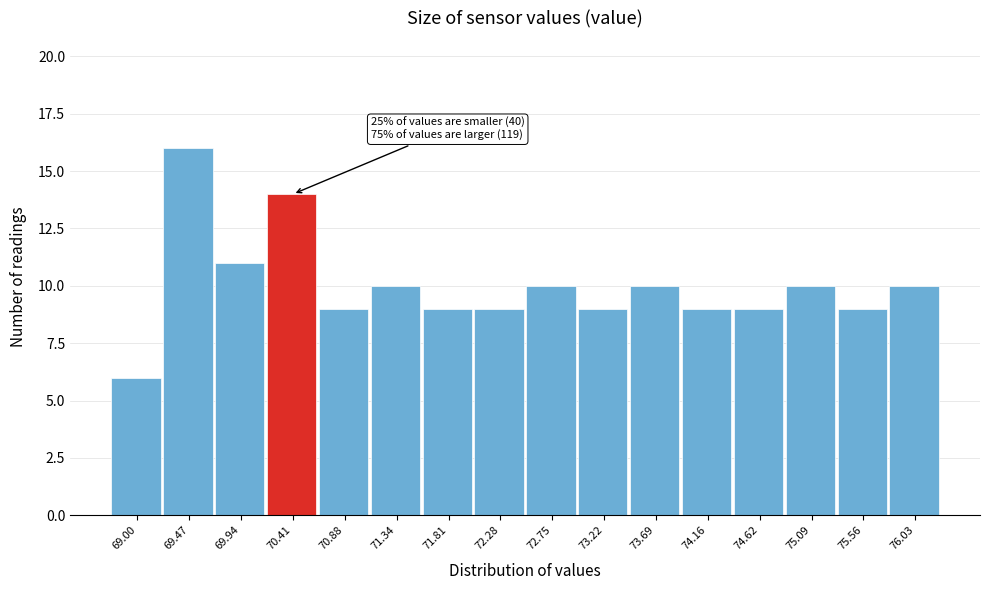

Reading left to right, what are all the values shown in this chart?

6	16	11	14	9	10	9	9	10	9	10	9	9	10	9	10